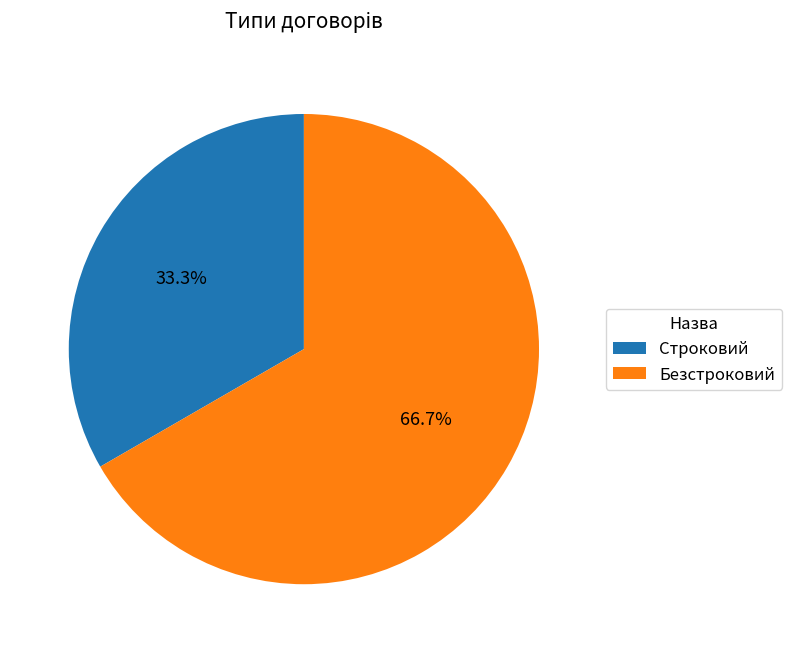

To the nearest percent, what percentage of the pie is Строковий?

33%